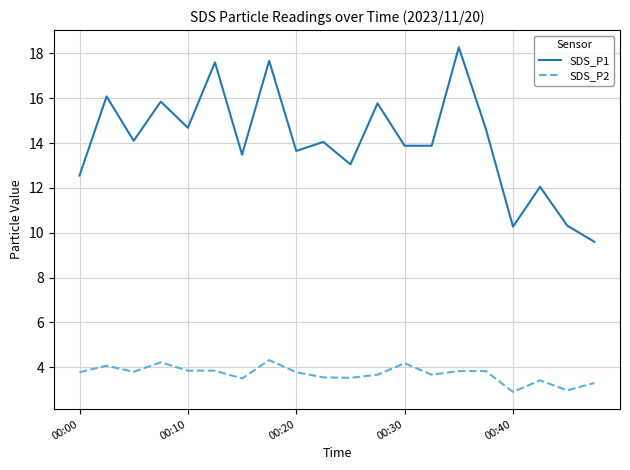

Rank the series by their average value, from highest to lowest.

SDS_P1, SDS_P2